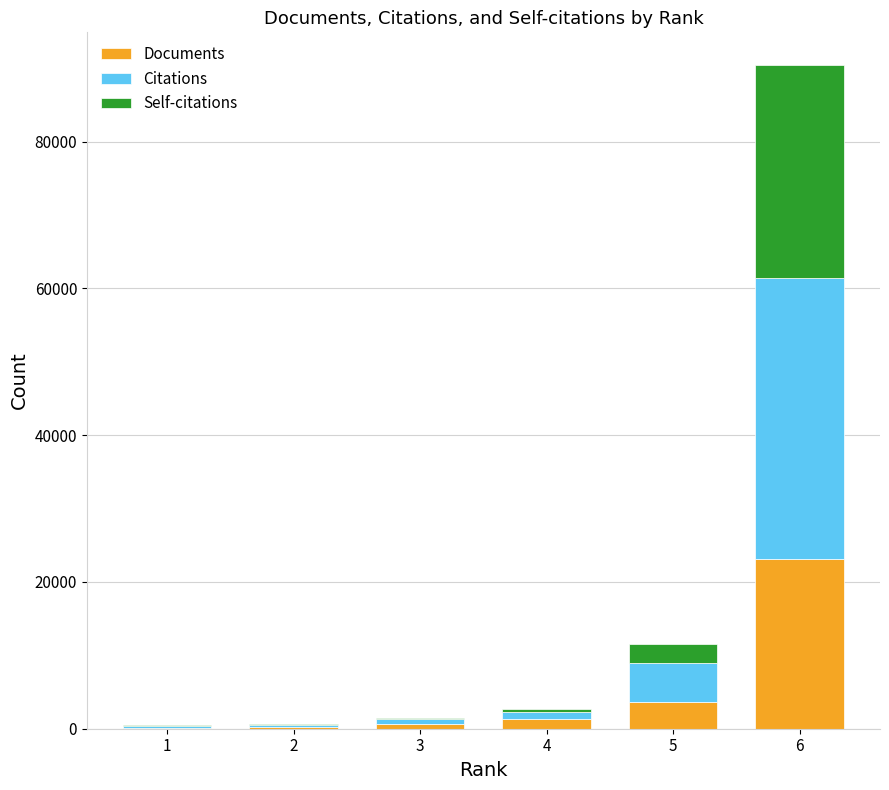

At which category is the sum across all series the highest?

6